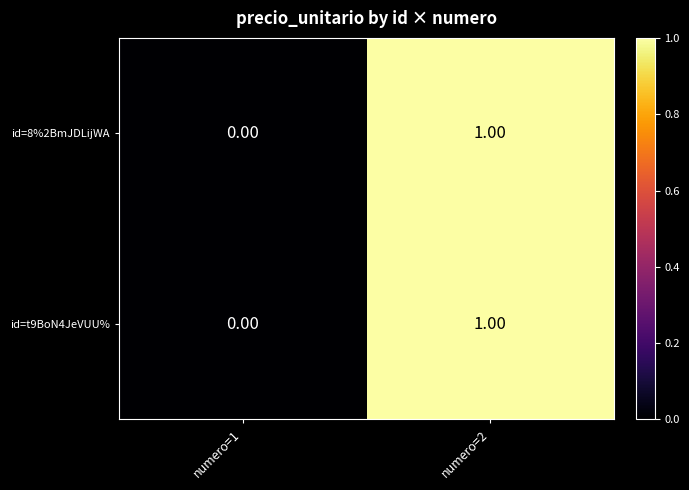

At which category is the sum across all series the highest?

numero=2